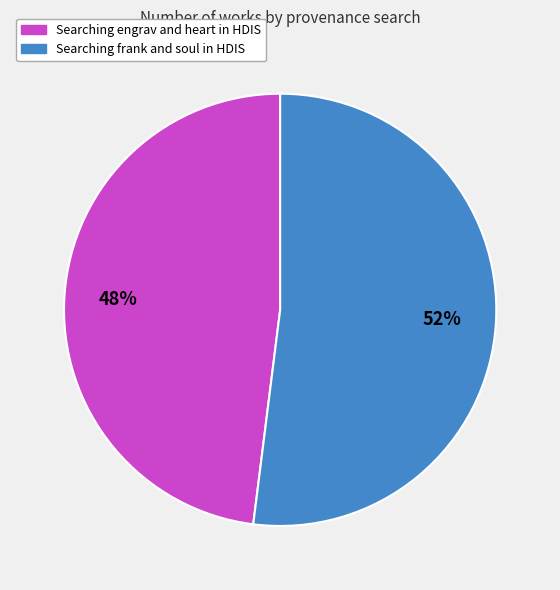

Between Searching engrav and heart in HDIS and Searching frank and soul in HDIS, which is larger?

Searching frank and soul in HDIS